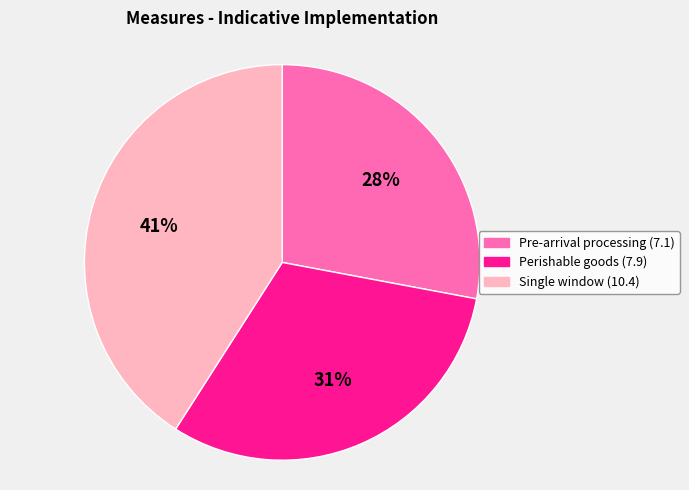

Is it true that Pre-arrival processing (7.1) is 42% of the pie?

False